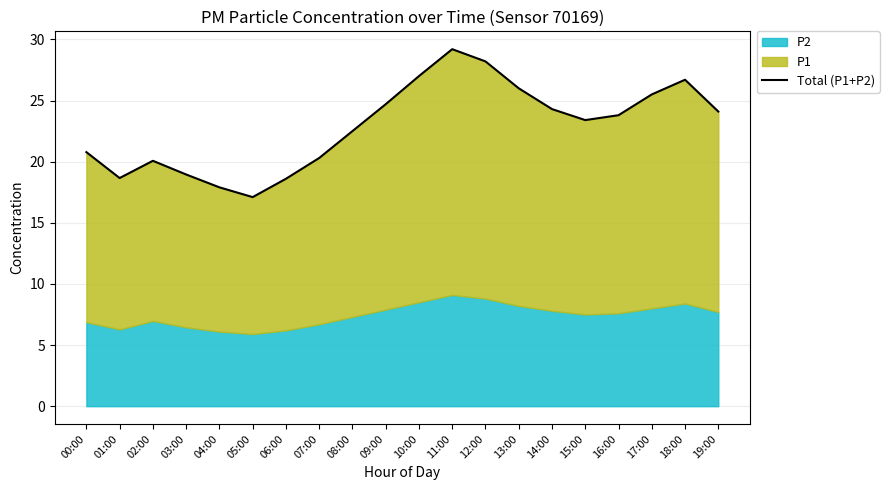

What is the sum of the values at 17:00 and 02:00?

45.6